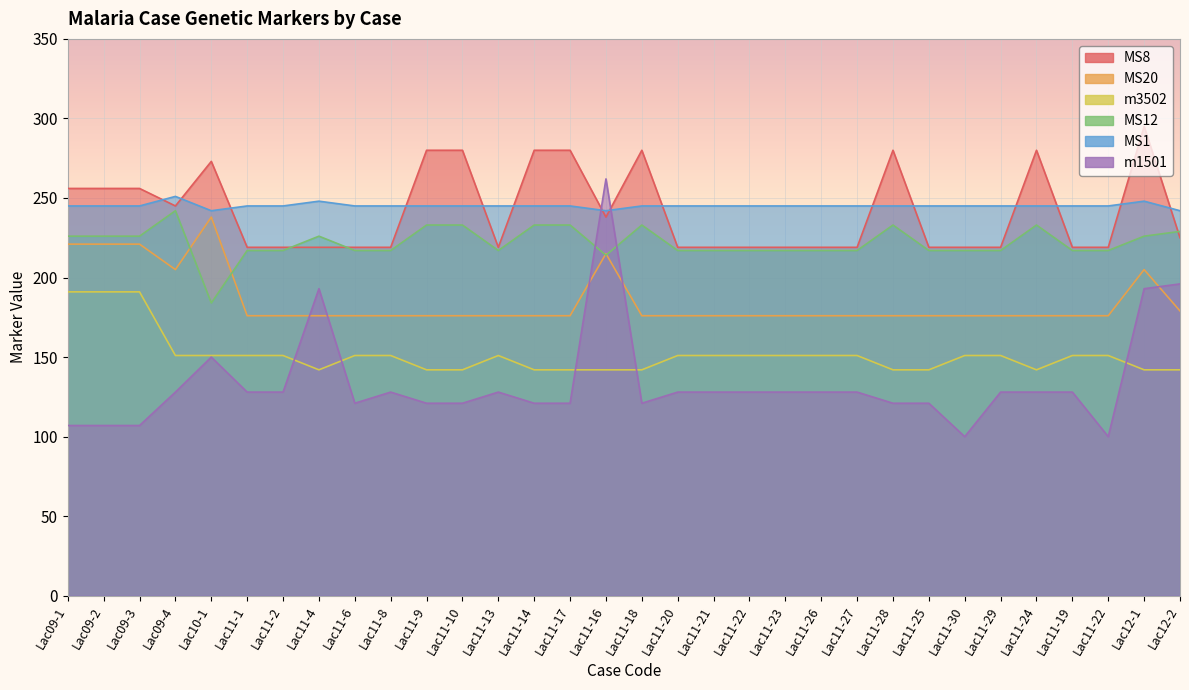

Which category has the highest value in the MS12 series?

Lac09-4